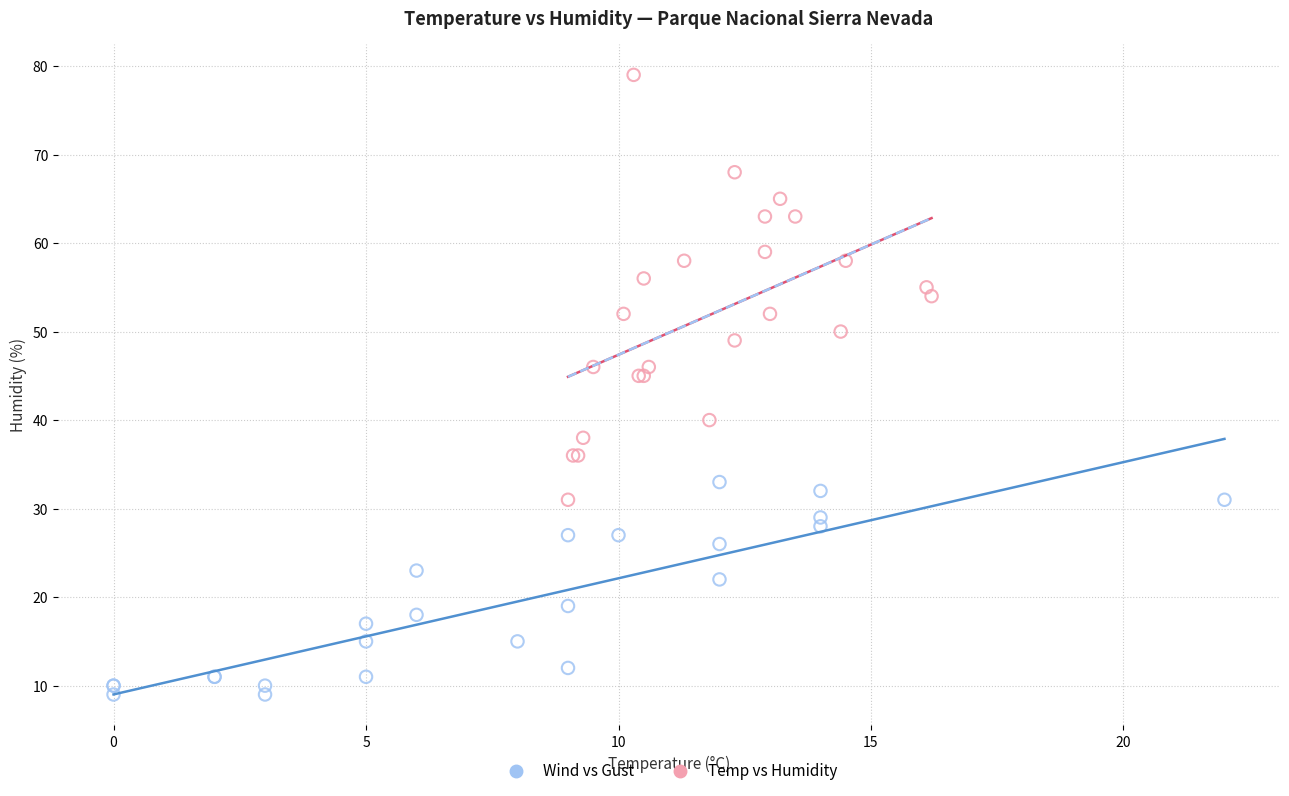

Which series reaches the minimum Y coordinate?

Wind vs Gust